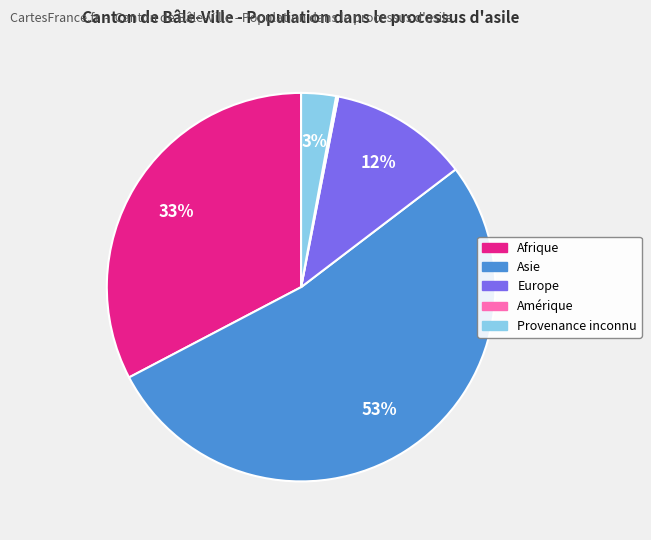

To the nearest percent, what percentage of the pie is Europe?

12%